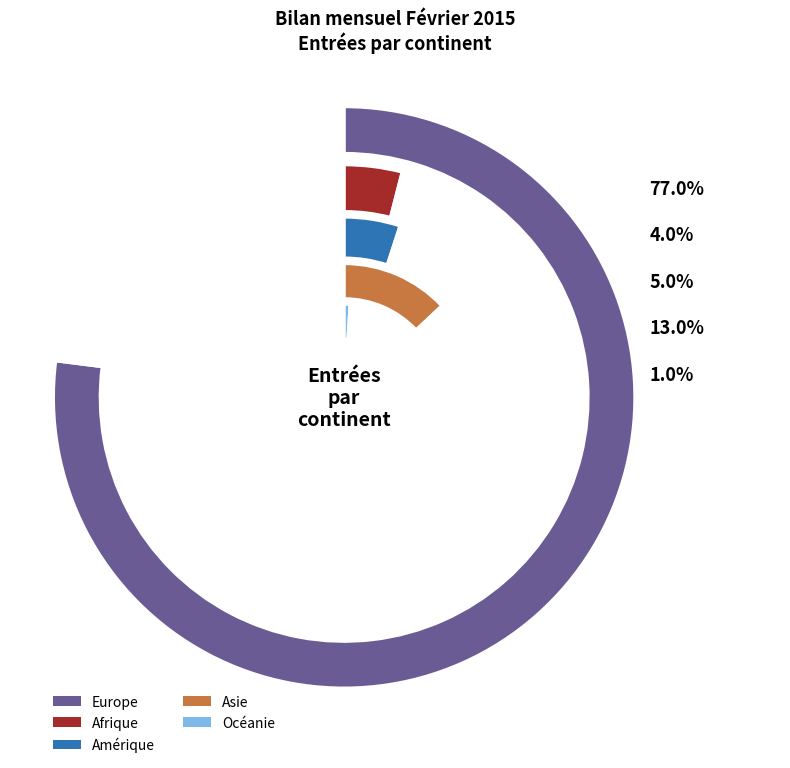

To the nearest percent, what percentage of the pie is Afrique?

4%